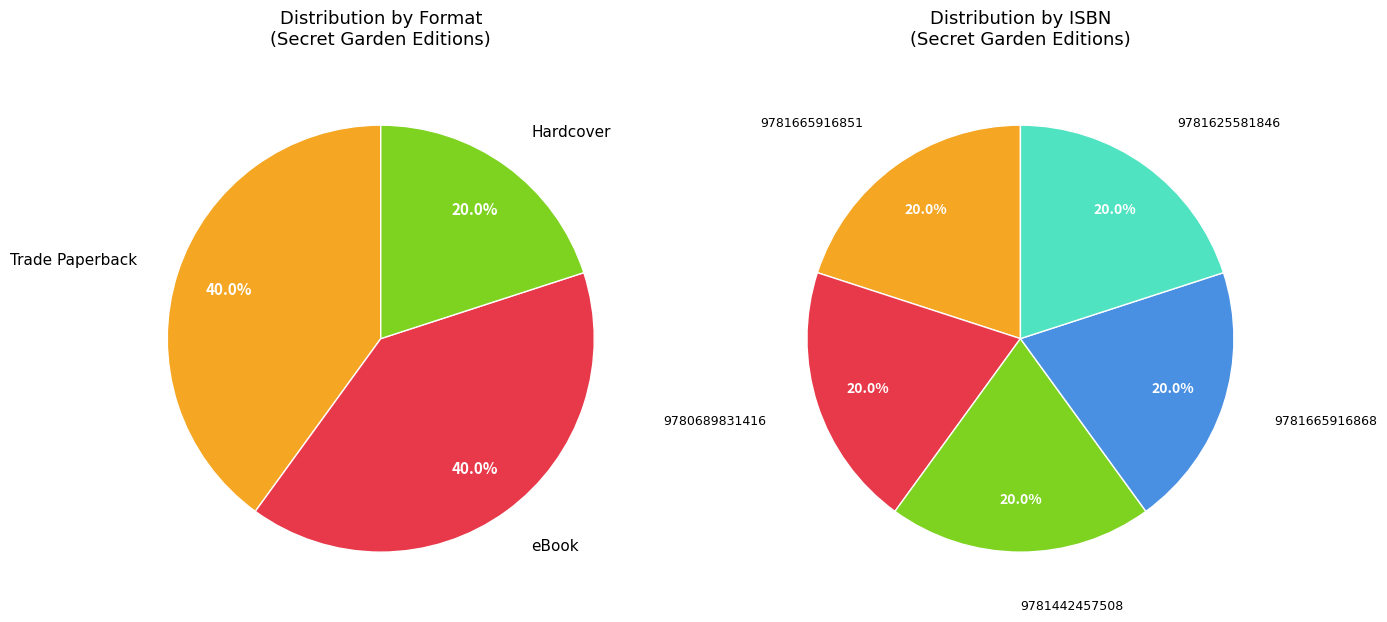

How many slices are in this pie chart?

5